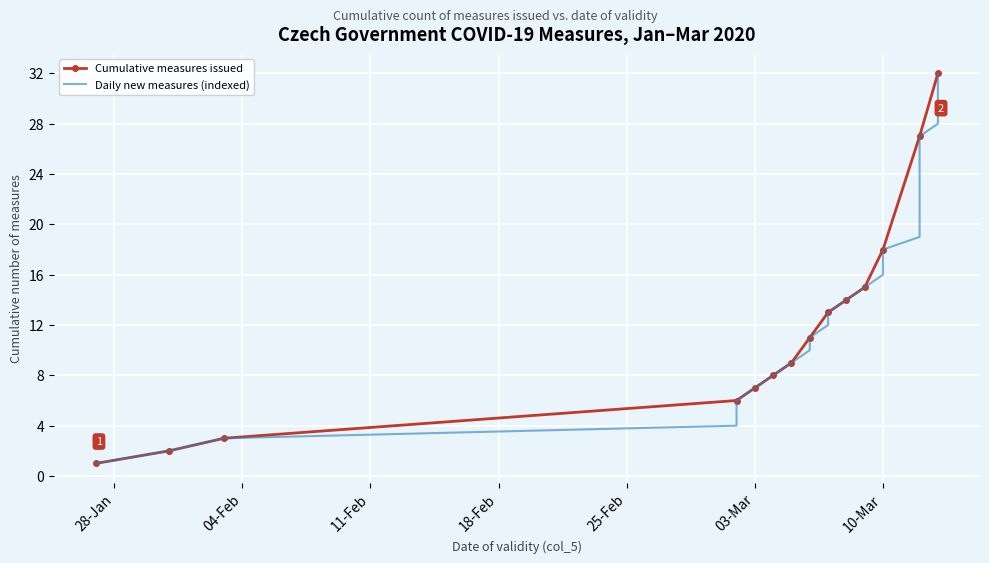

Which has a higher value, 2020-03-13 or 2020-03-08?

2020-03-13